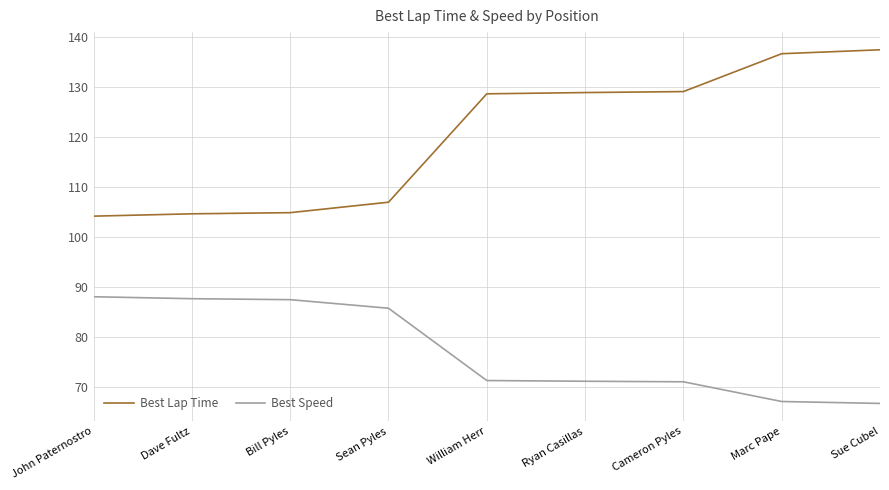

Between Cameron Pyles and Marc Pape, which series saw the biggest shift?

Best Lap Time